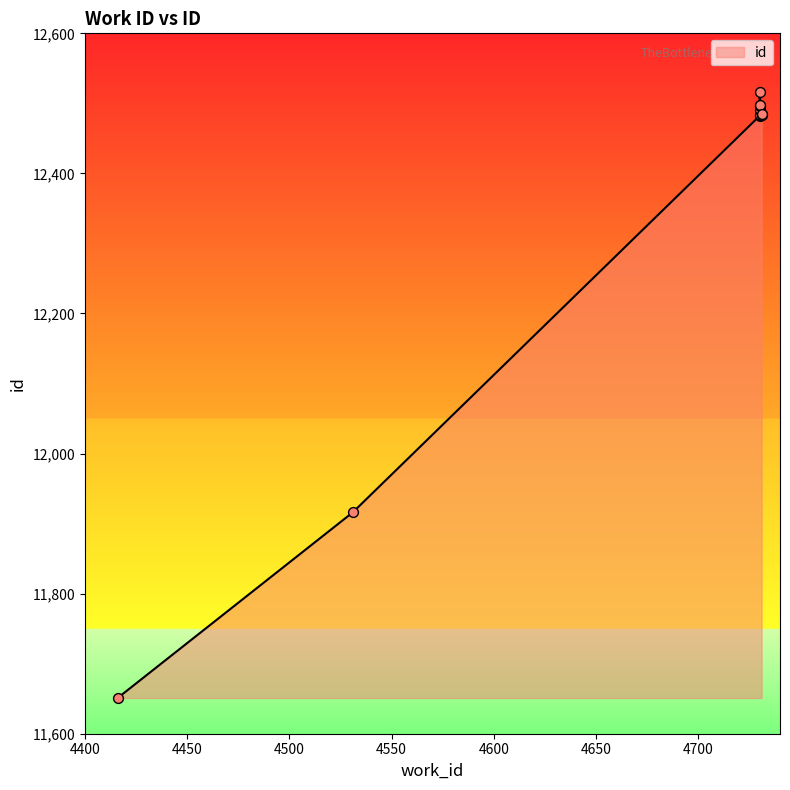

Which has a higher value, 4730 or 4731?

4730